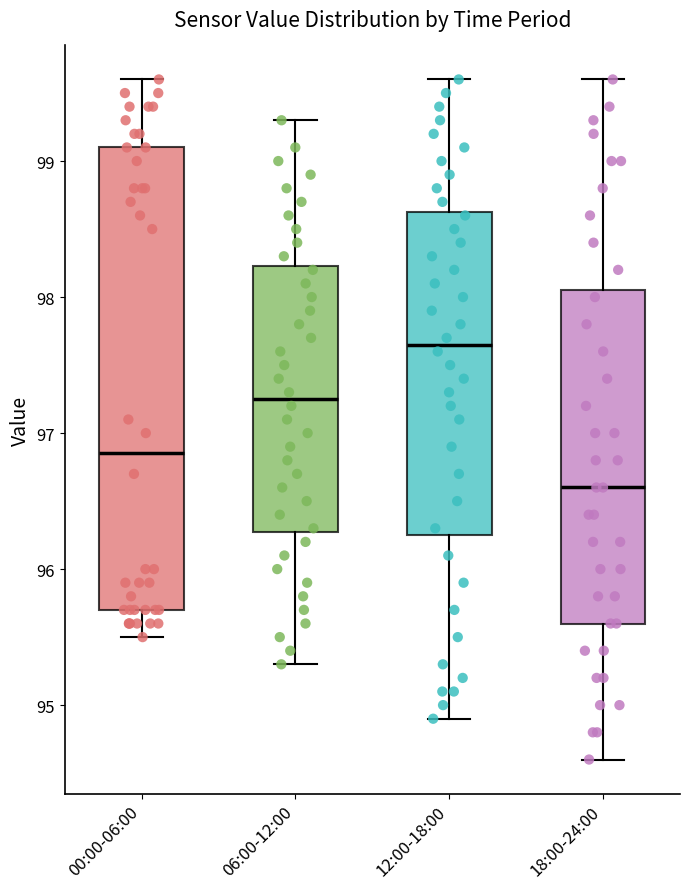

Which box's median line is the lowest?

18:00-24:00